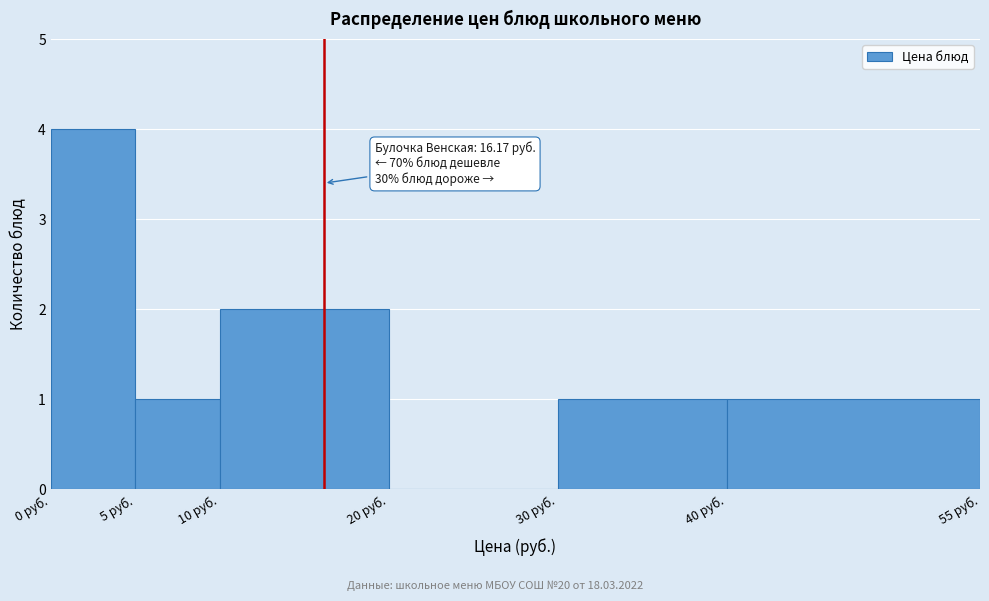

Over which range of the x-axis is the bar tallest?

0 to 5